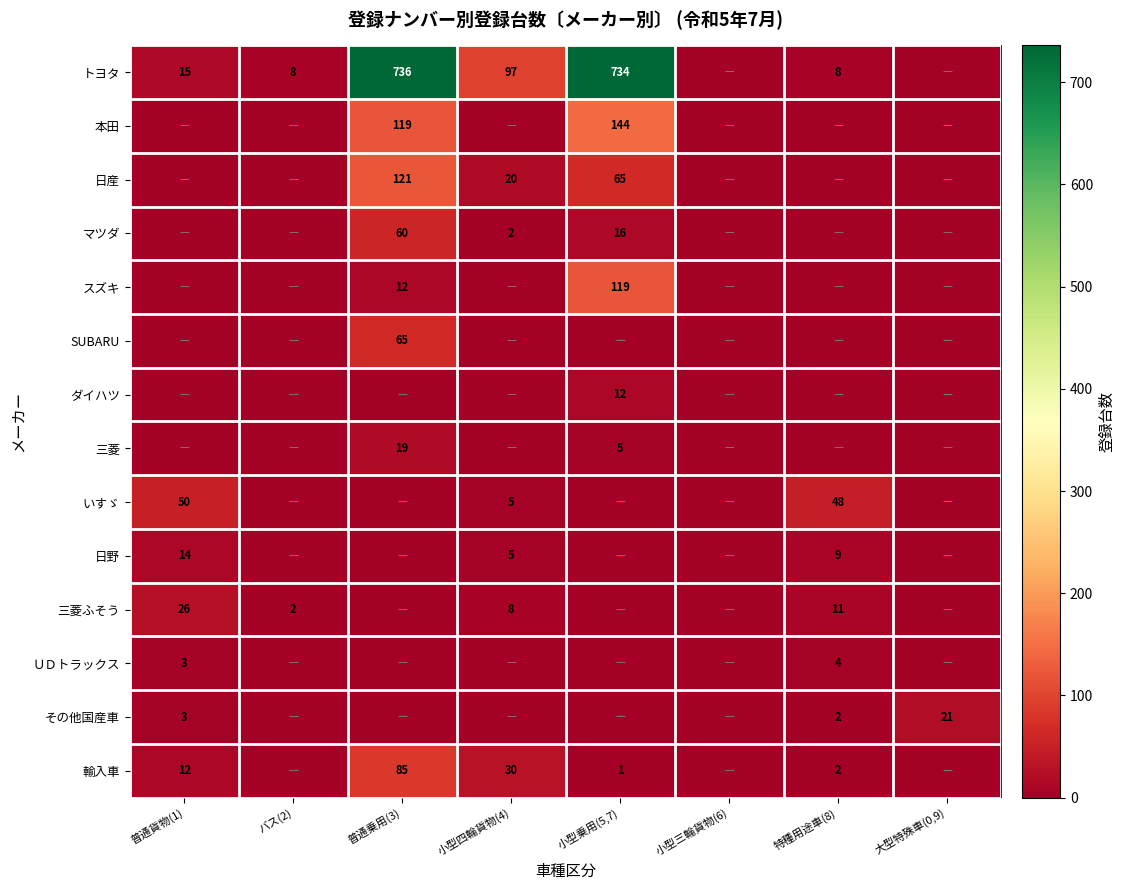

Is it true that トヨタ equals 8 at 特種用途車(8)?

True